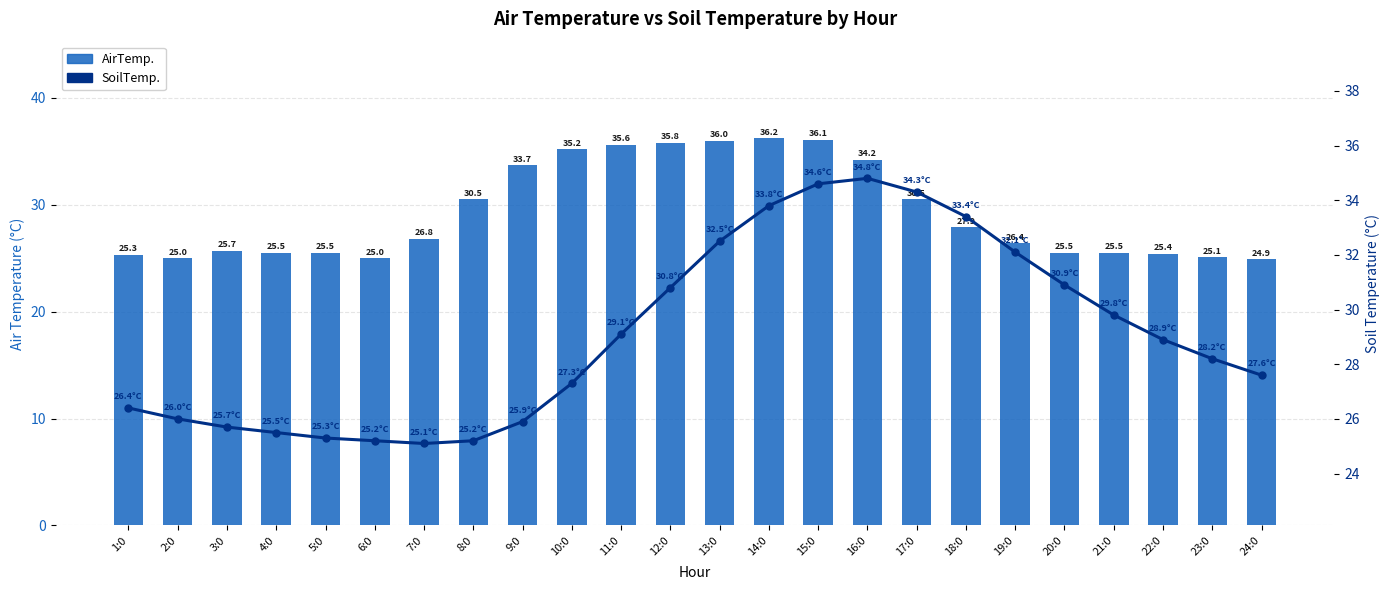

What are all the series names shown in the legend?

AirTemp., SoilTemp.